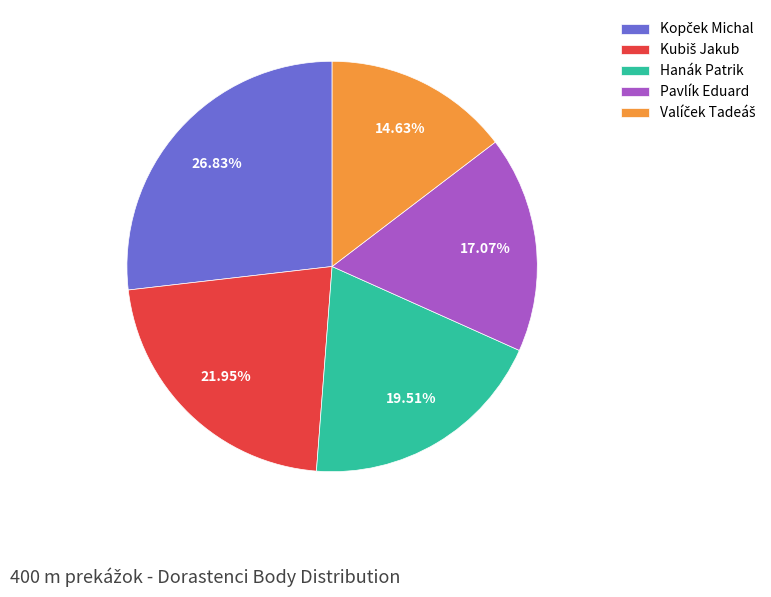

Is there a majority slice in this chart?

No